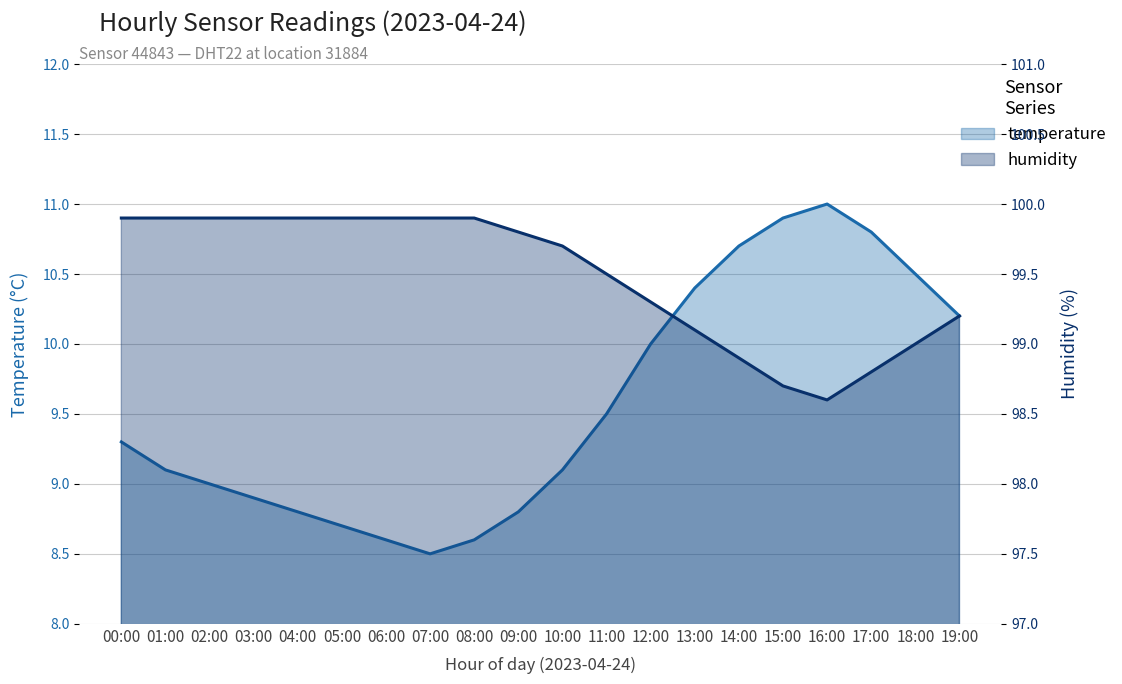

Where does the temperature series first go above 9?

00:00